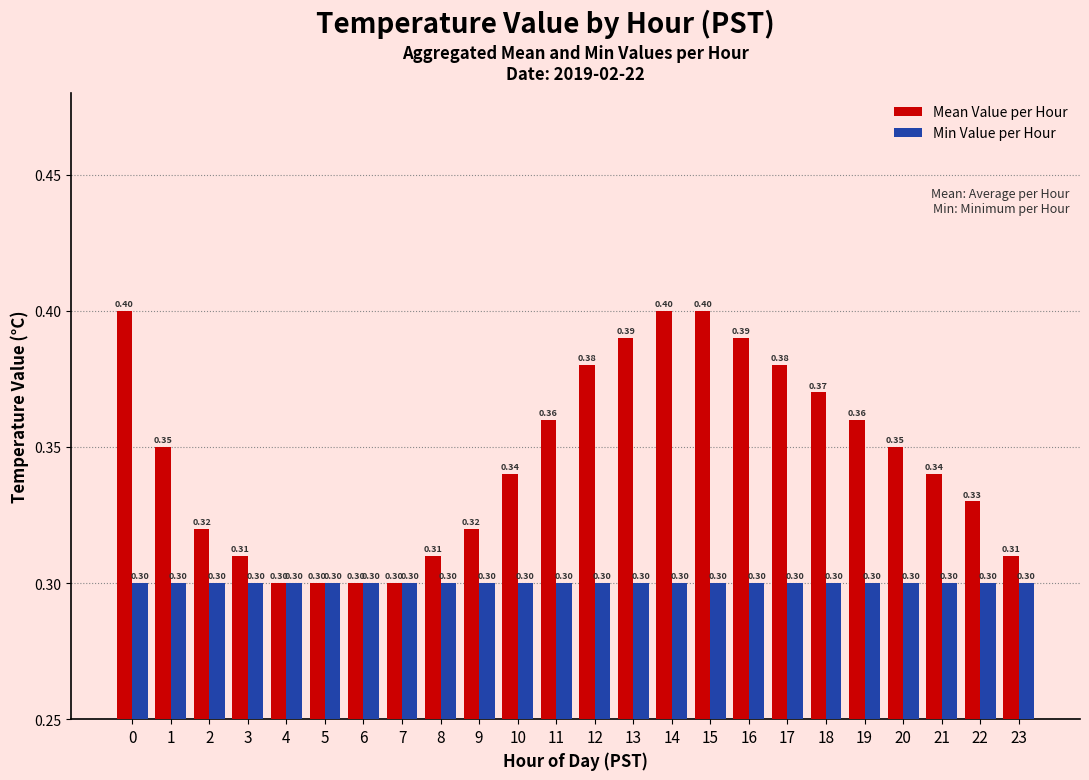

True or false: Mean Value per Hour has a value of 0.7 at 15.

False